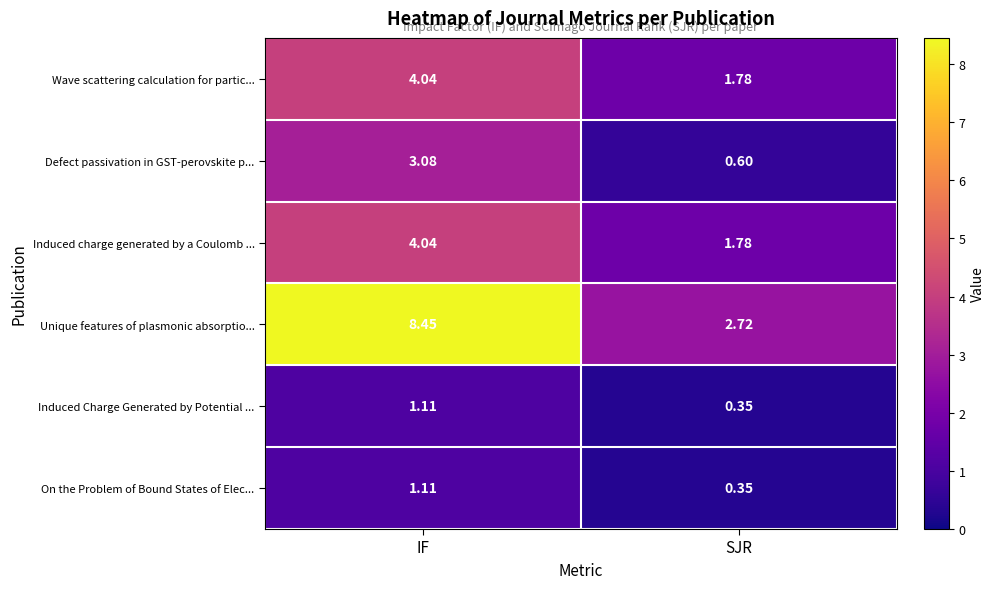

At which category is the sum across all series the highest?

IF